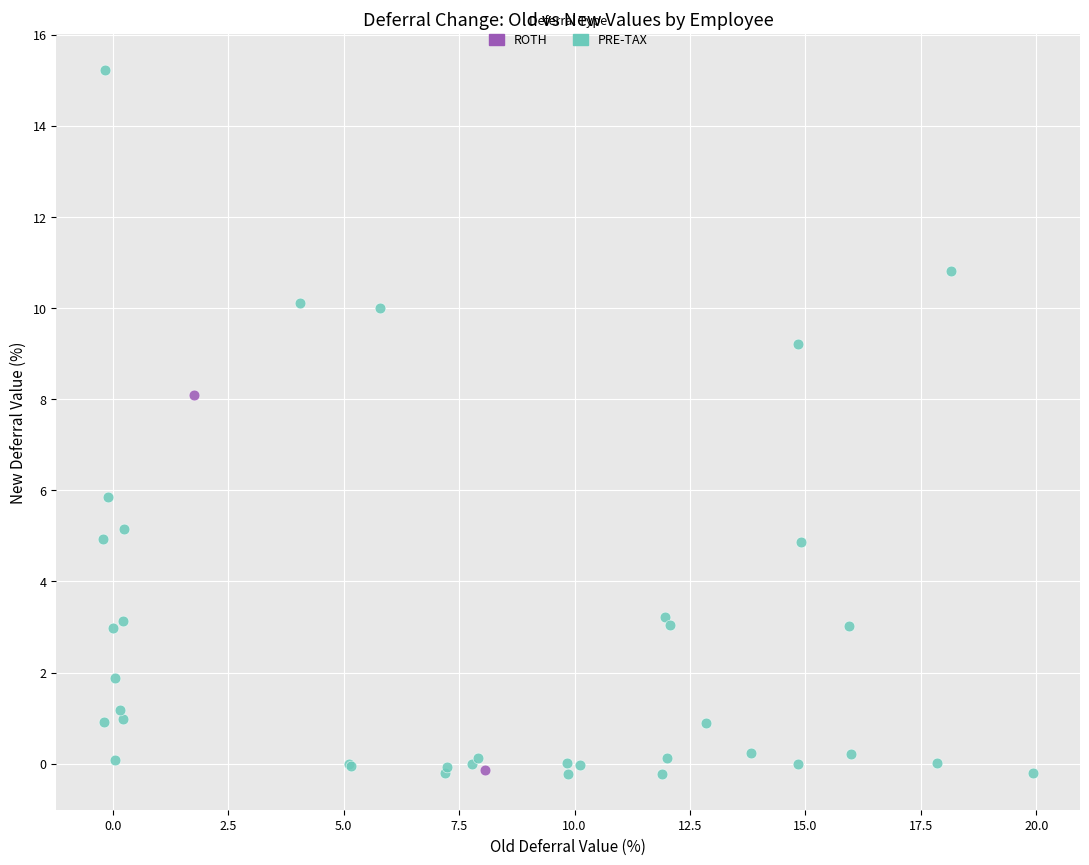

What are all the series names shown in the legend?

ROTH, PRE-TAX